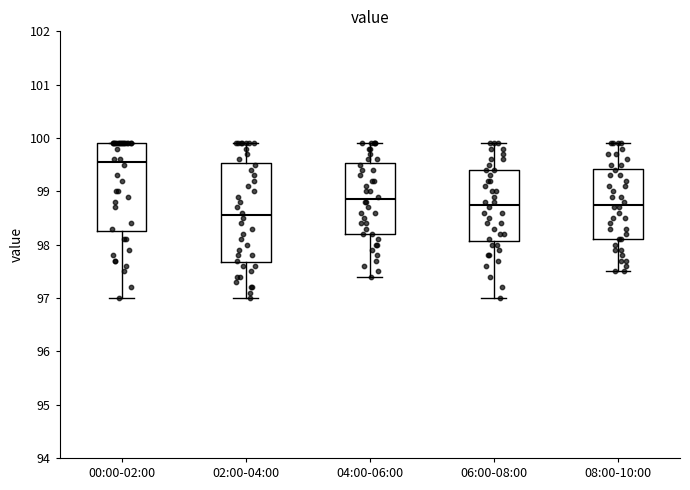

Reading left to right, transcribe this box plot: for each box, give where its median line is, the range the box spans, and where its two whiskers end, as read against the y-axis. The values are not printed on the chart, so give them approximately, as read against the axis.

00:00-02:00: median 99.6, box 98.3 to 99.9, whiskers 97.0 to 99.9
02:00-04:00: median 98.6, box 97.7 to 99.5, whiskers 97.0 to 99.9
04:00-06:00: median 98.9, box 98.2 to 99.5, whiskers 97.4 to 99.9
06:00-08:00: median 98.8, box 98.1 to 99.4, whiskers 97.0 to 99.9
08:00-10:00: median 98.8, box 98.1 to 99.4, whiskers 97.5 to 99.9